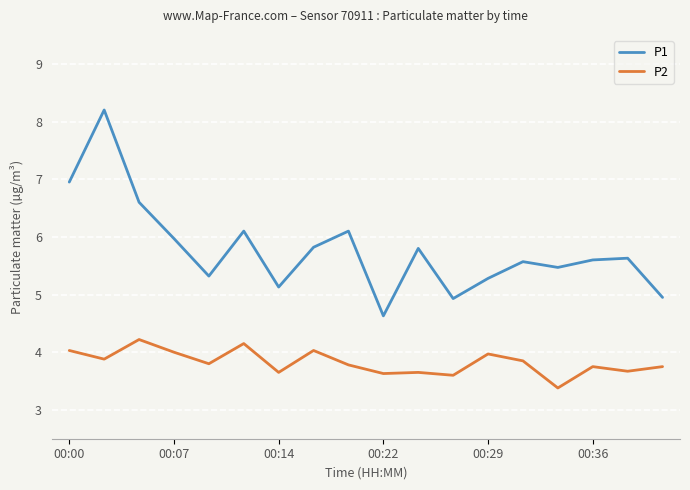

Which series has the largest total across all categories?

P1